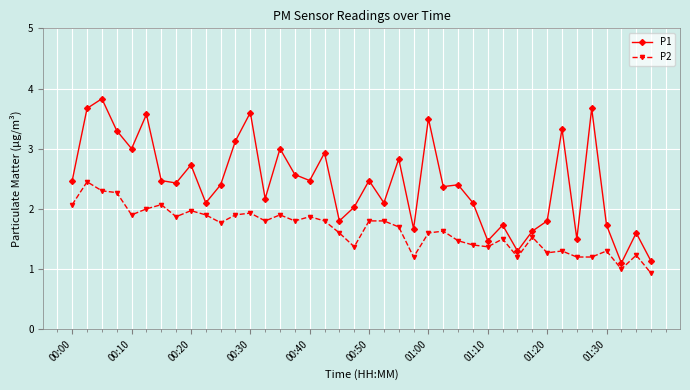

What is the average value of the P2 series?

1.7